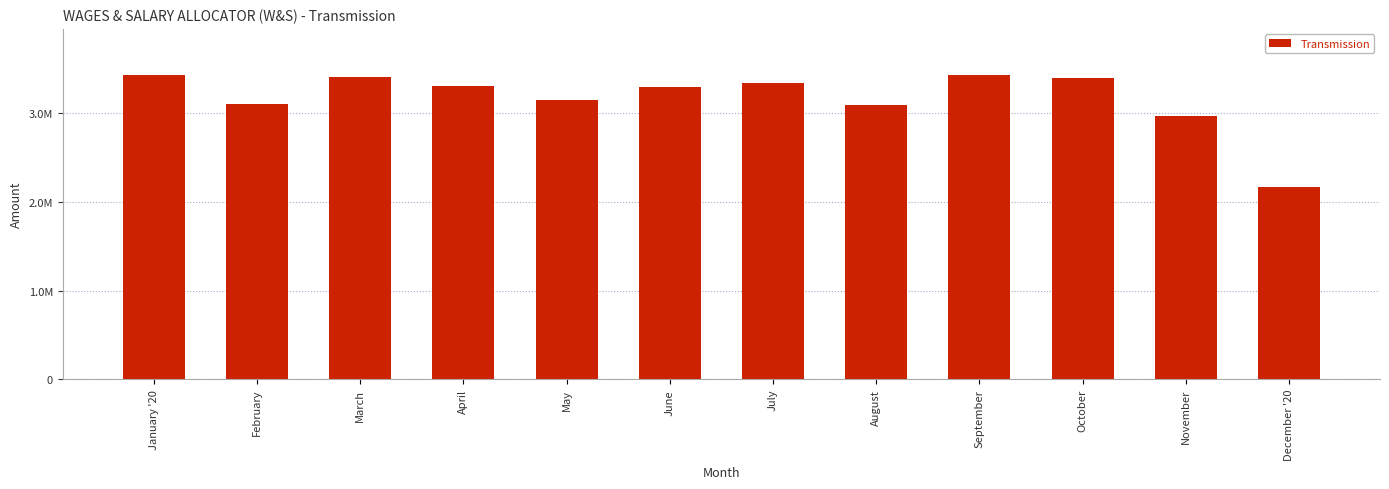

What is the label of the 5th bar from the right?

August